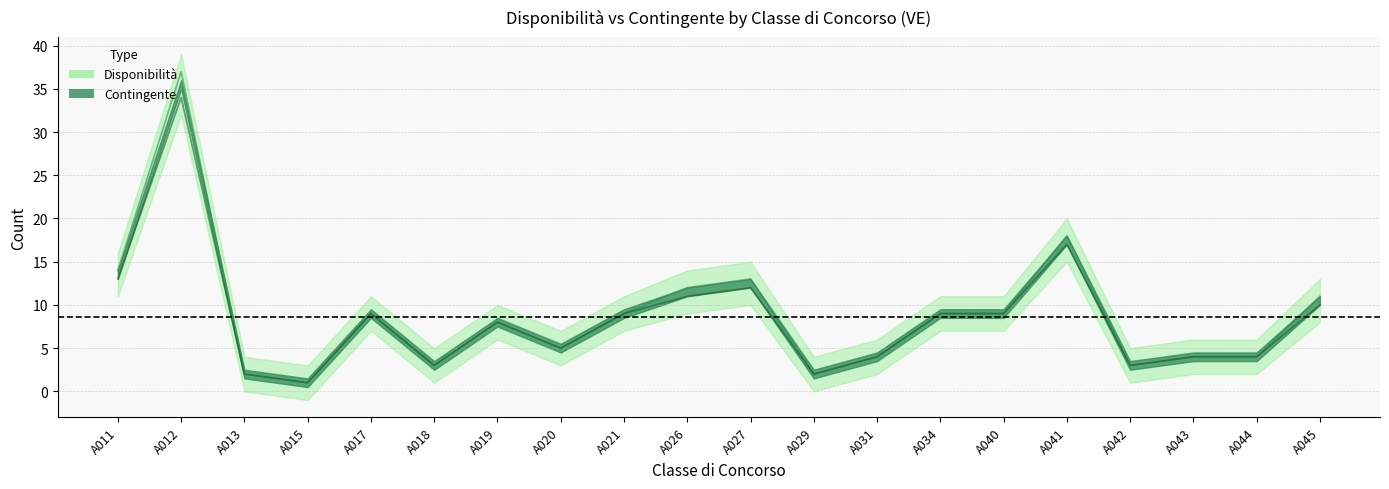

What are all the series names shown in the legend?

Disponibilità, Contingente